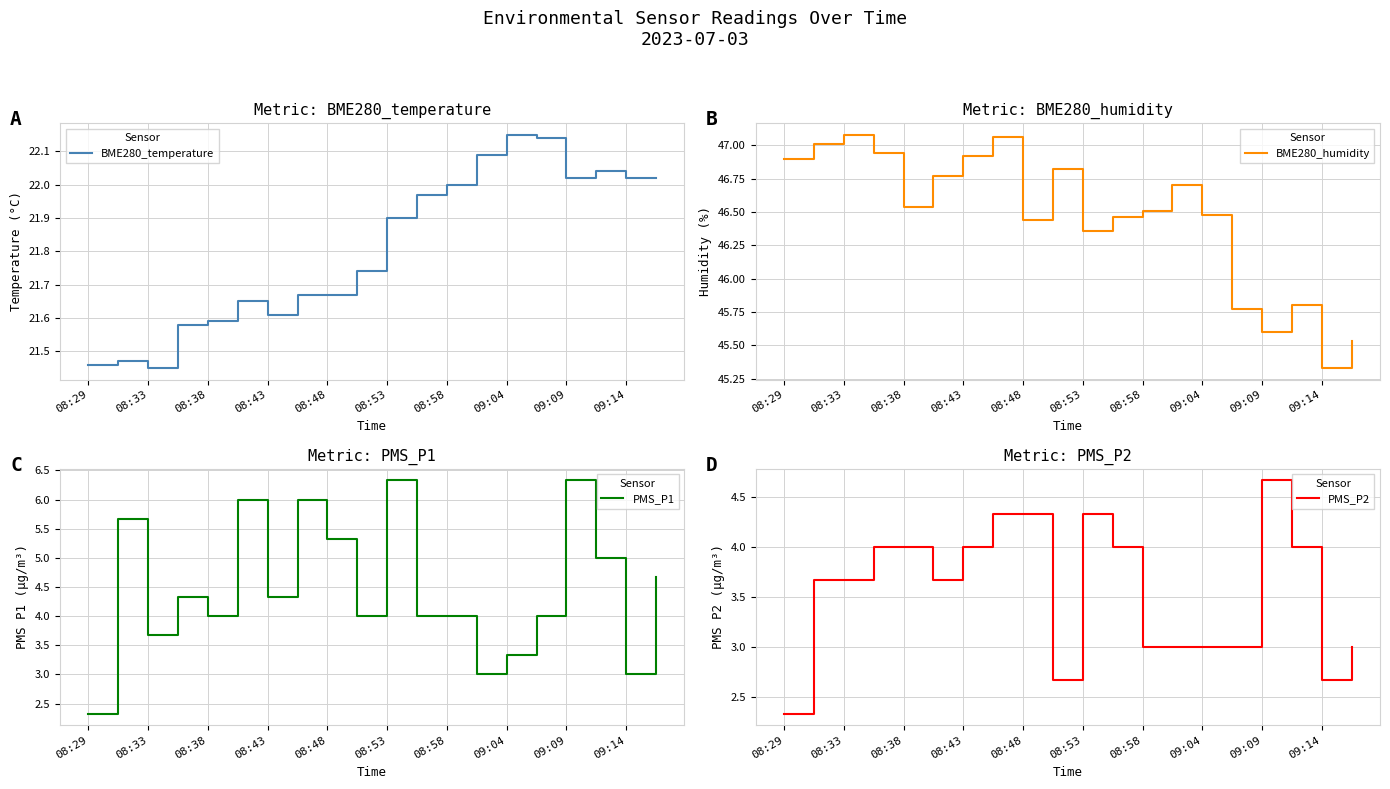

Where does the BME280_humidity series first go above 46?

08:29